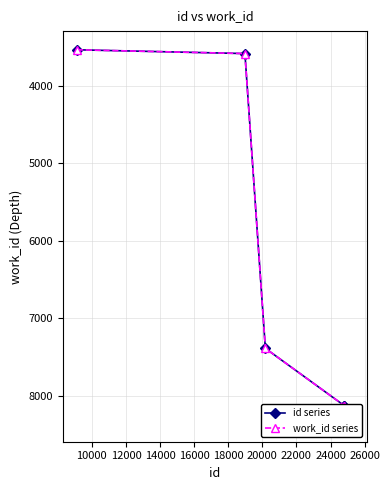

What is the difference between the second highest and minimum values in the work_id series series?

4592